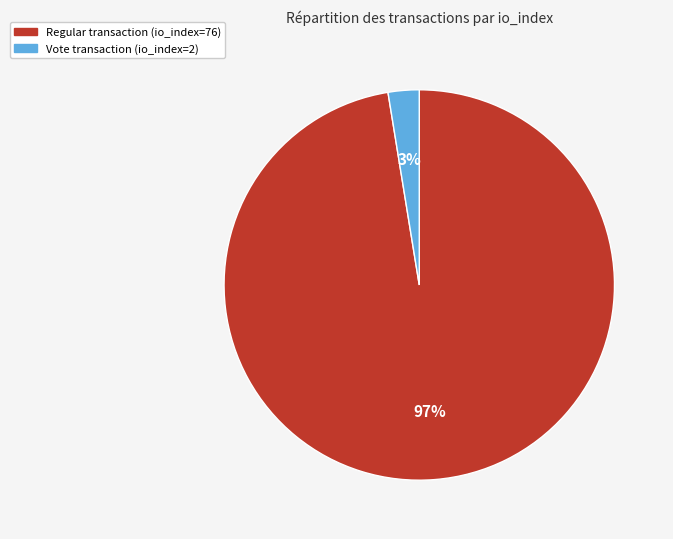

To the nearest percent, what is the average slice percentage?

50%